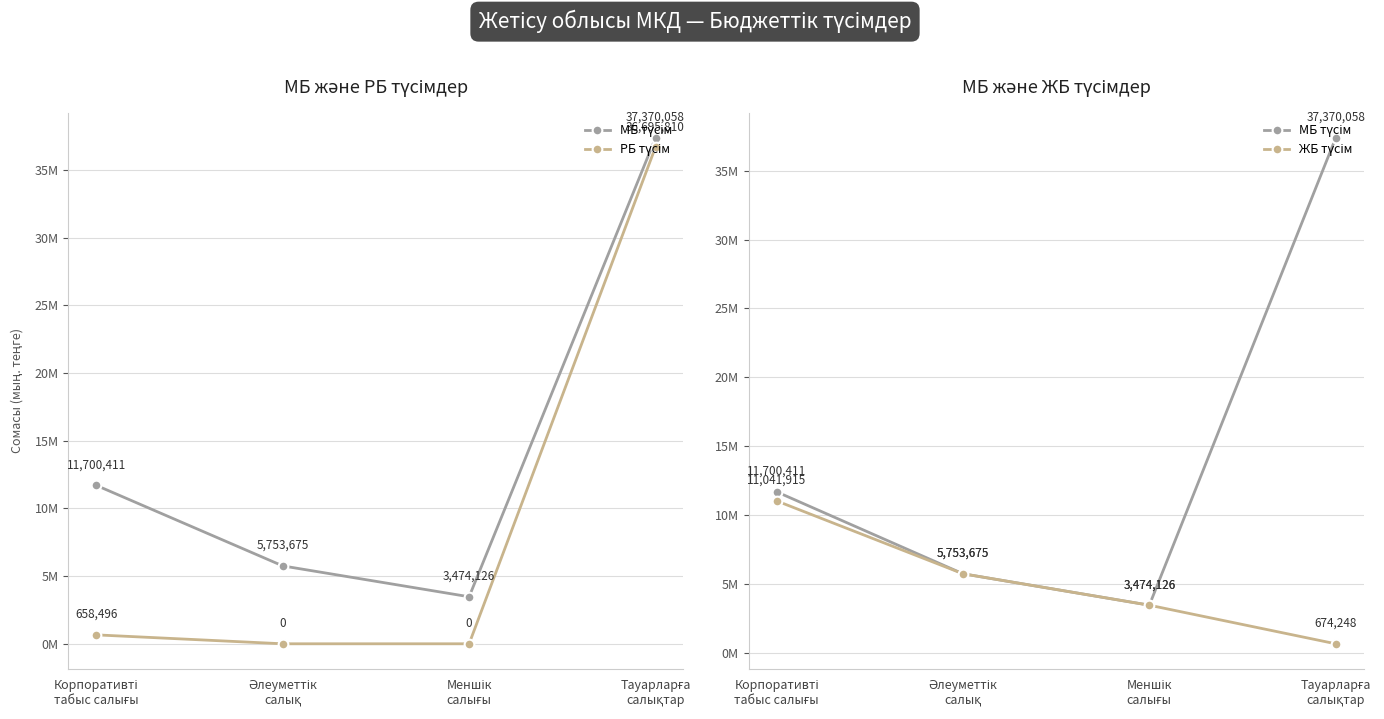

Rank the categories by МБ түсім value from highest to lowest.

Тауарларға
салықтар, Корпоративті
табыс салығы, Әлеуметтік
салық, Меншік
салығы